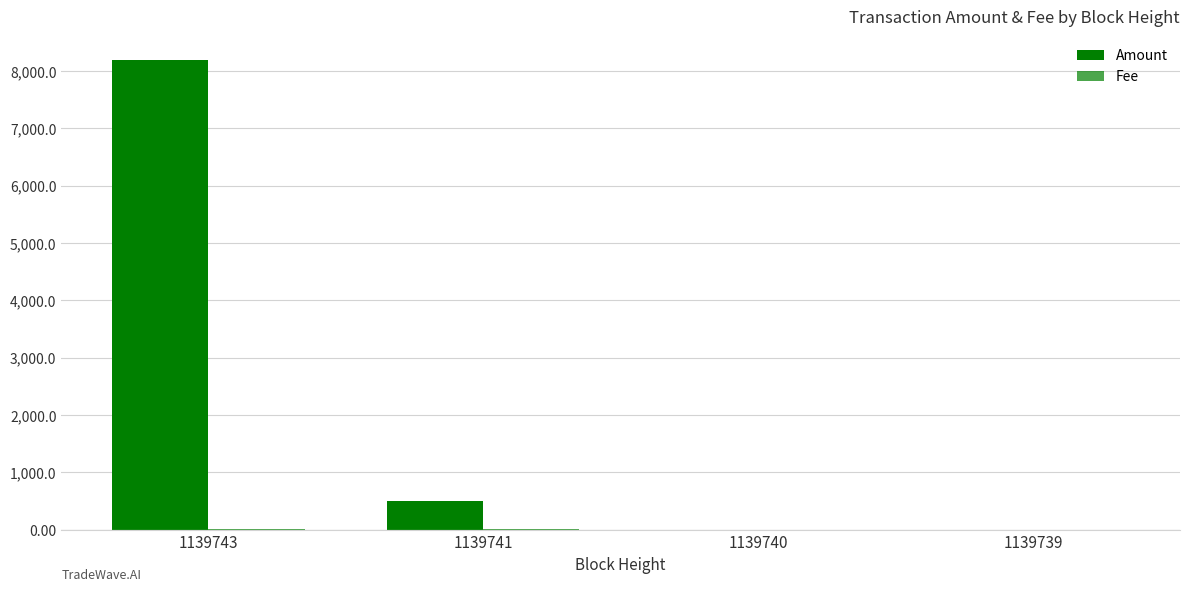

Are the bars horizontal?

No